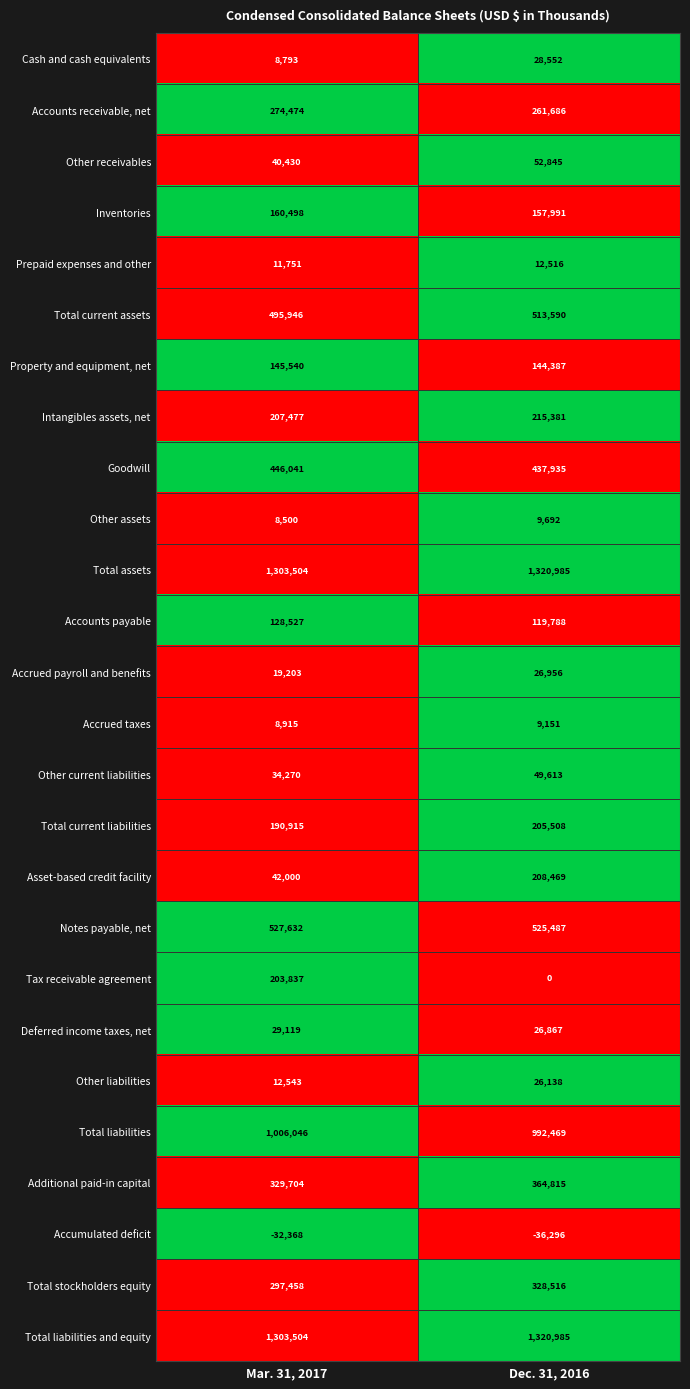

True or false: Cash and cash equivalents has a value of 48147 at Dec. 31, 2016.

False